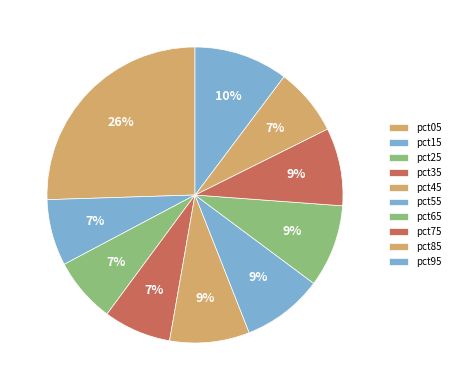

Does pct65 account for over 50% of the chart?

No